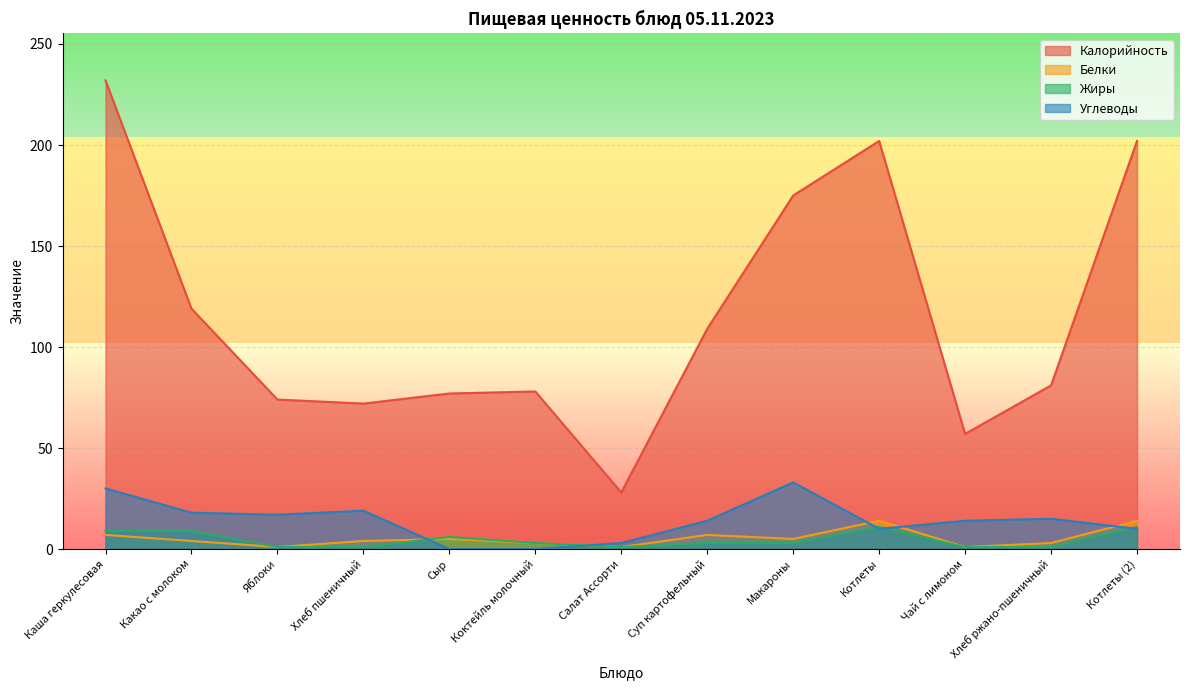

Does the chart have visible grid lines?

Yes